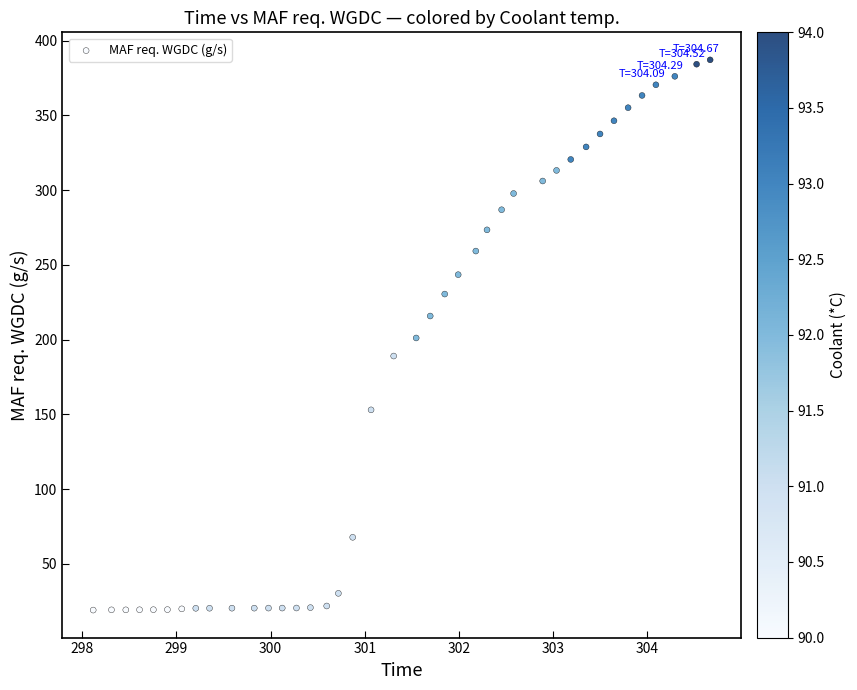

What is the range of X values (max minus min)?

6.5